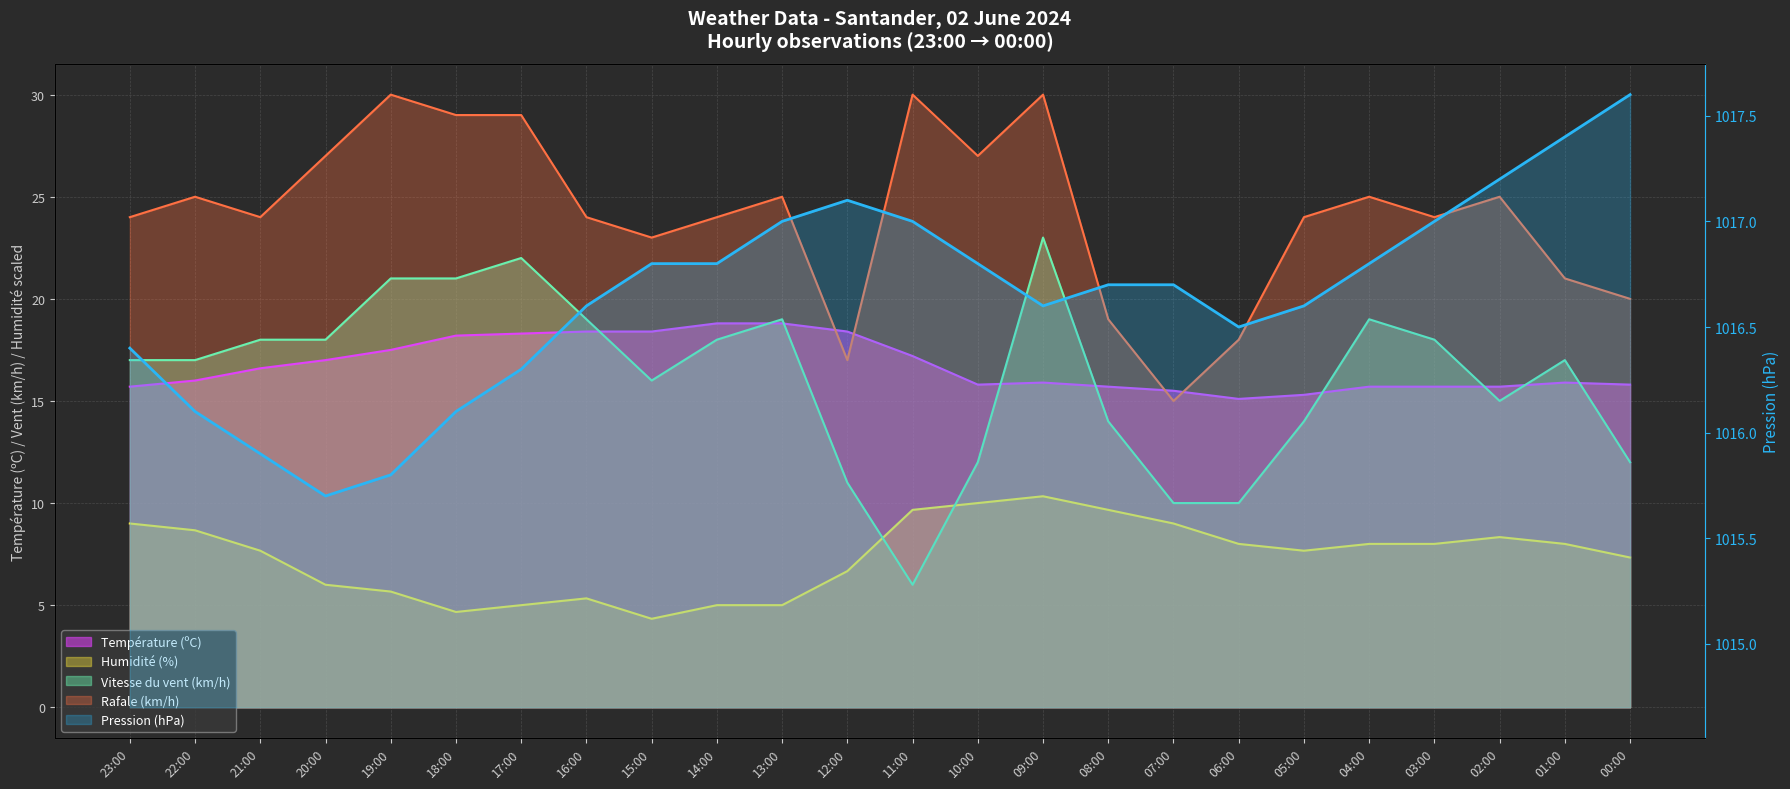

Which label corresponds to the smallest value in the chart?

15:00